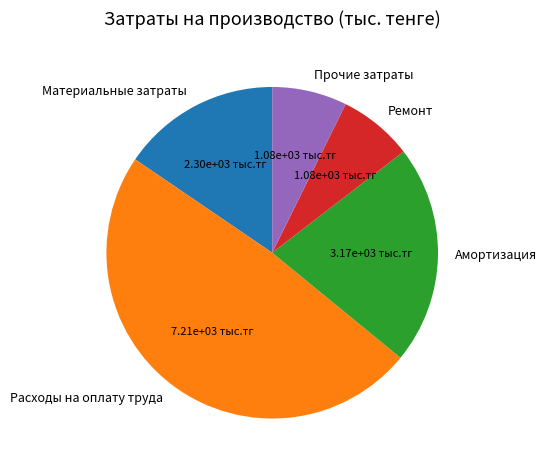

What is the largest slice in the pie chart?

Расходы на оплату труда